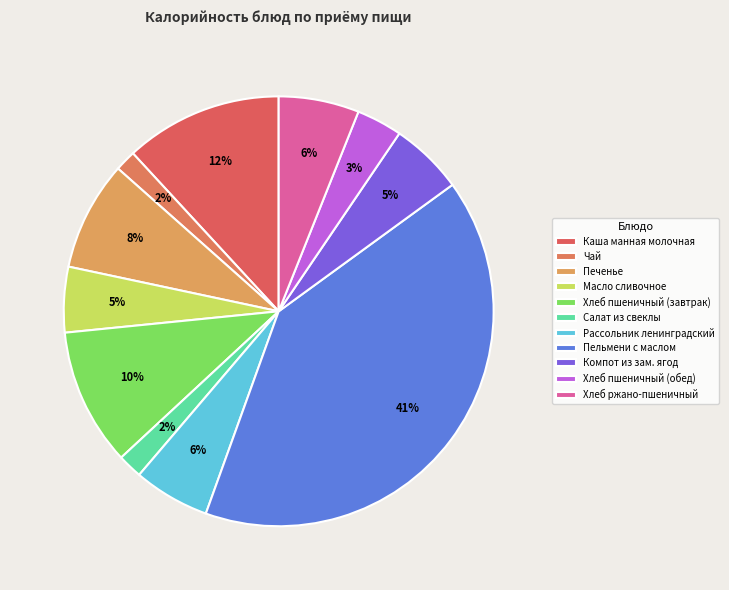

The Салат из свеклы slice represents 2% of the pie. True or false?

True